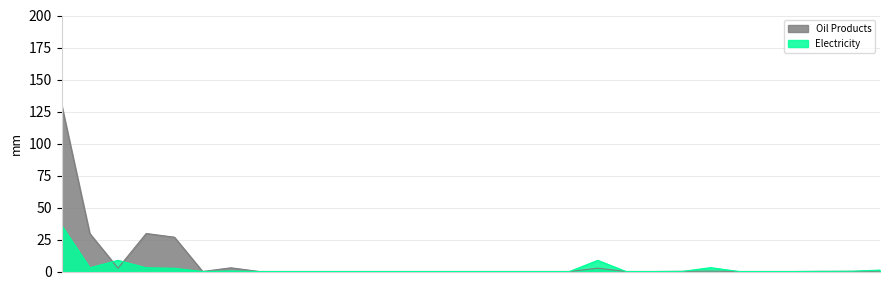

What is the highest value of the Oil Products series?

130.5